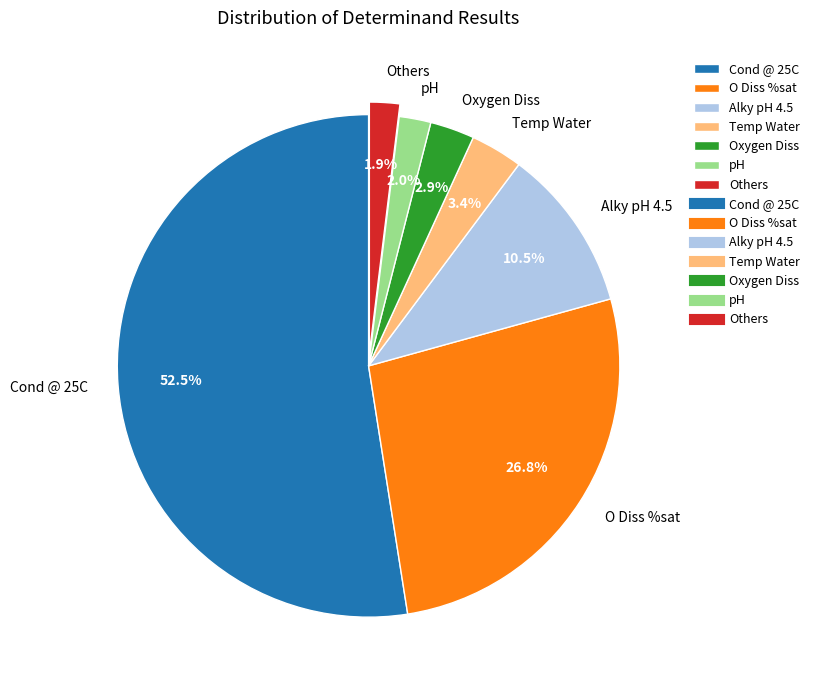

How many segments does this pie chart have?

7